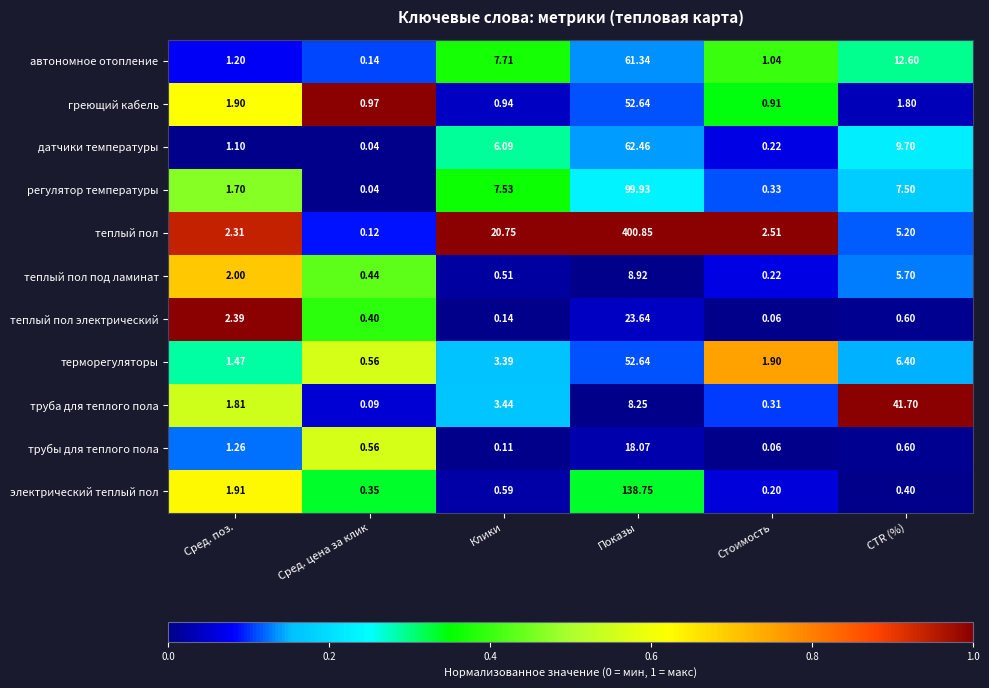

Which label corresponds to the largest value in the chart?

Показы